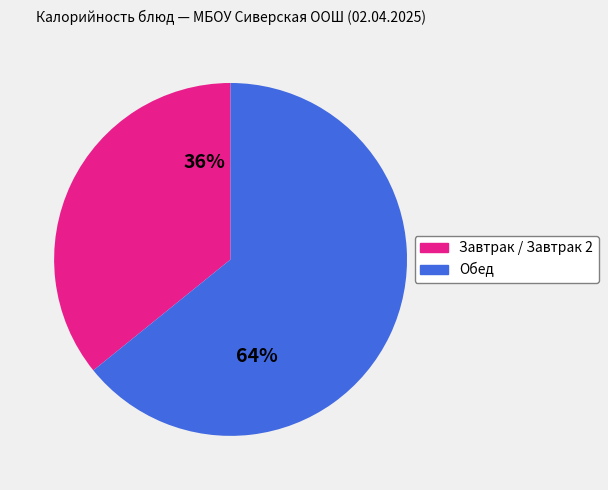

Is there a majority slice in this chart?

Yes